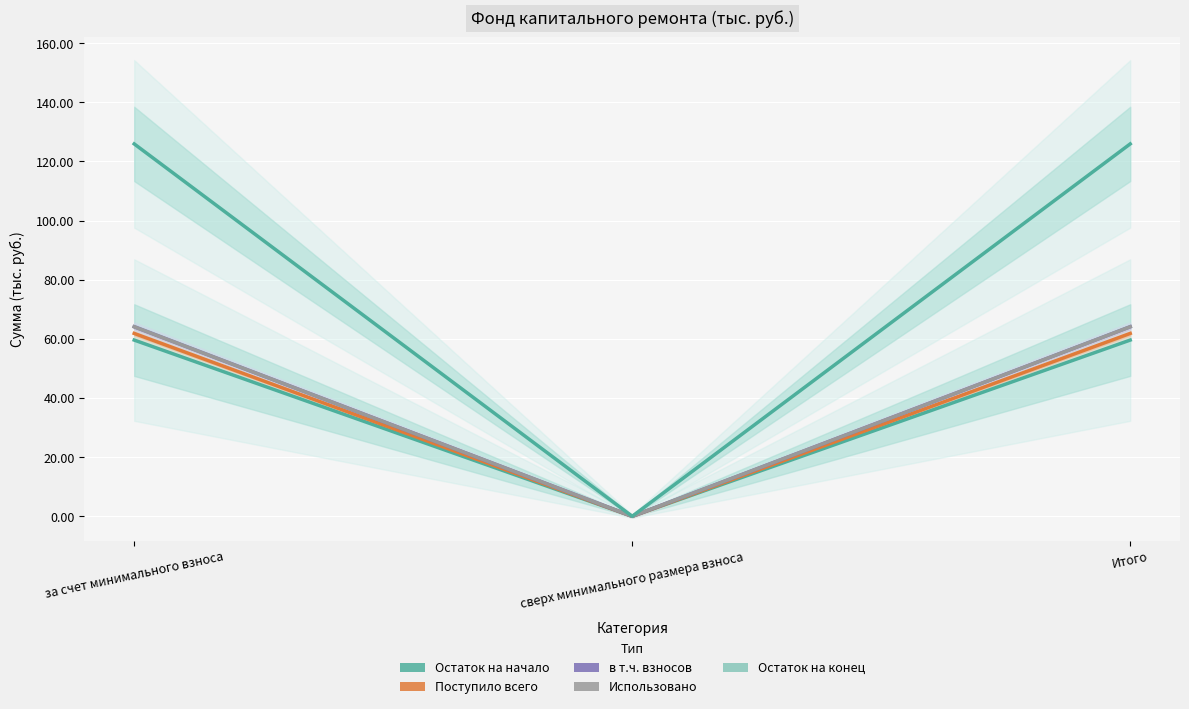

What is the total value across all series at за счет минимального взноса?

375.5